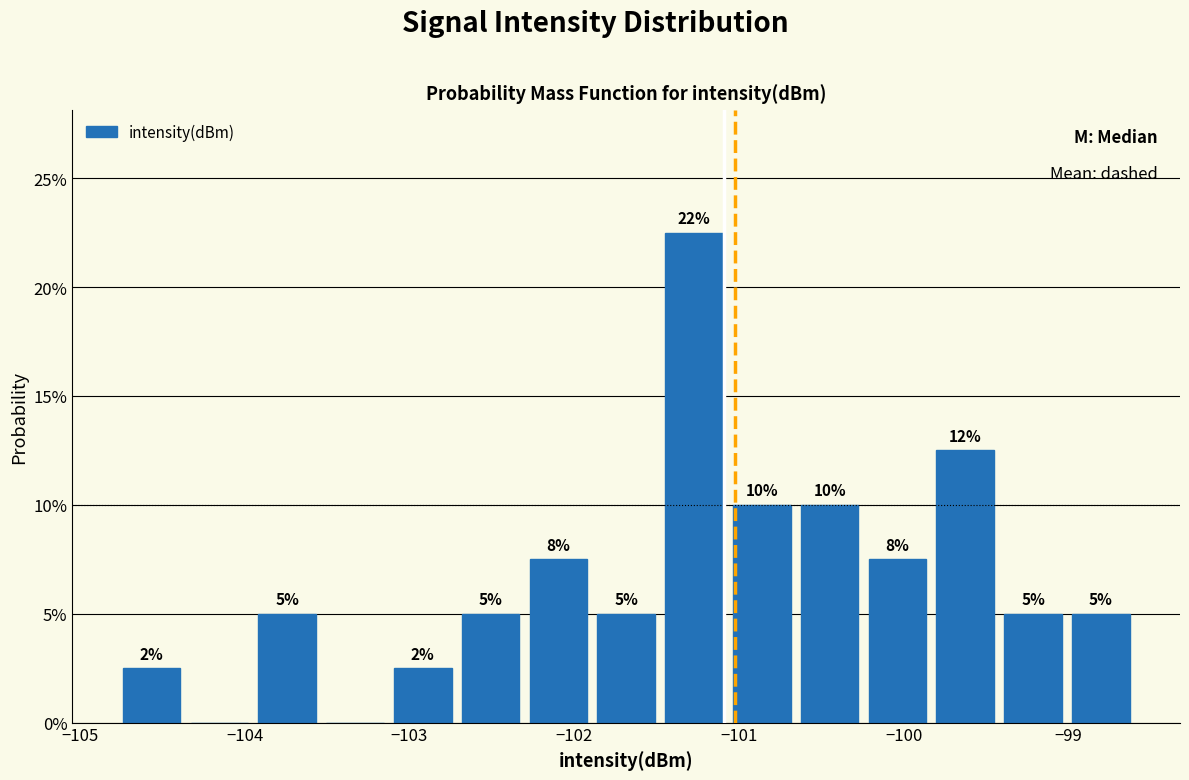

Which range on the x-axis has the tallest bar?

-101.5 to -101.1